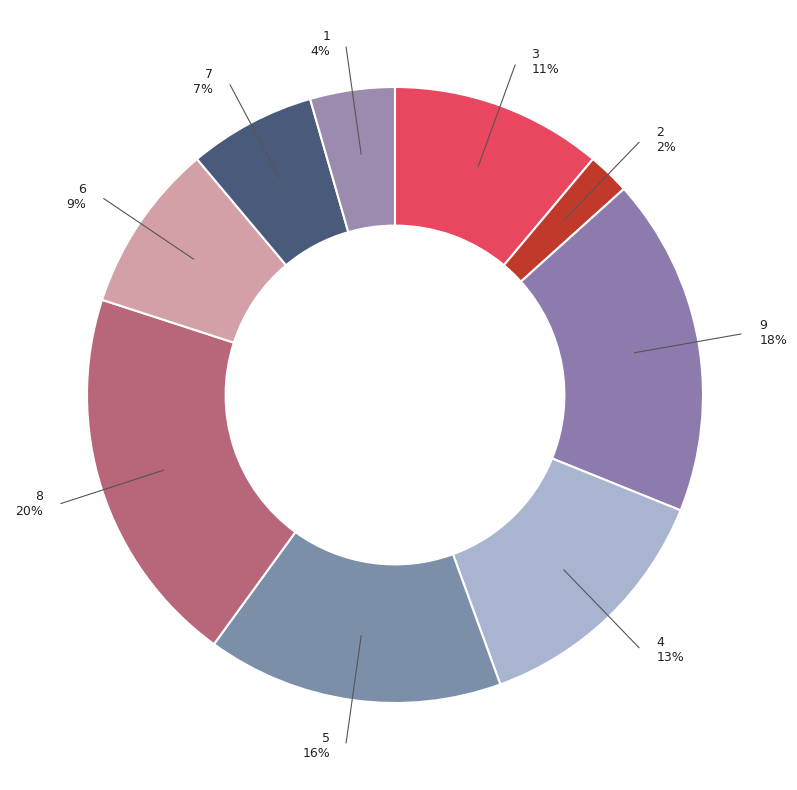

Which has a higher value, 4 or 1?

4